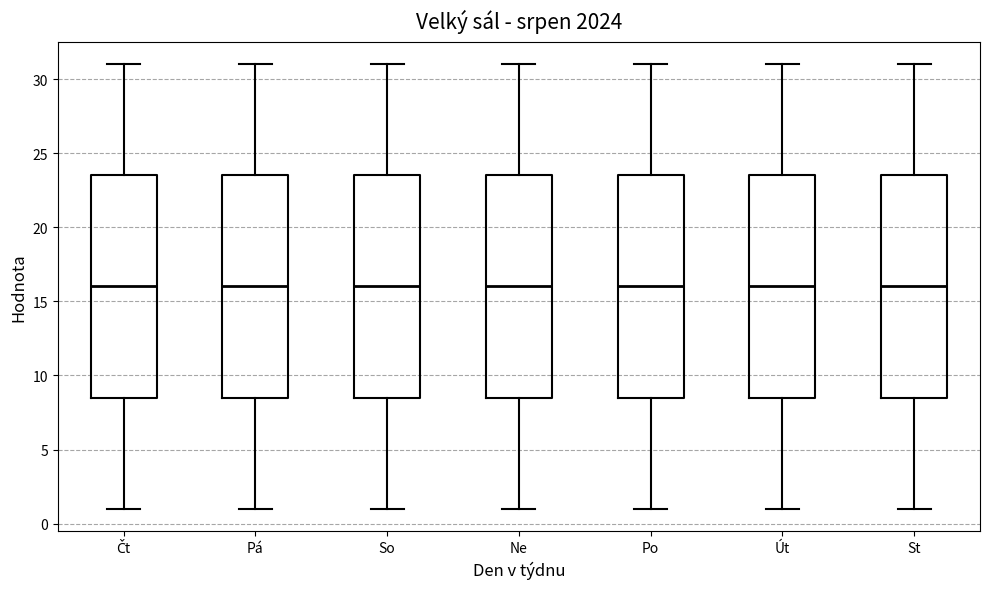

Where does the upper whisker of the box for Pá end on the y-axis? The values are not printed on the chart, so give them approximately, as read against the axis.

31.0